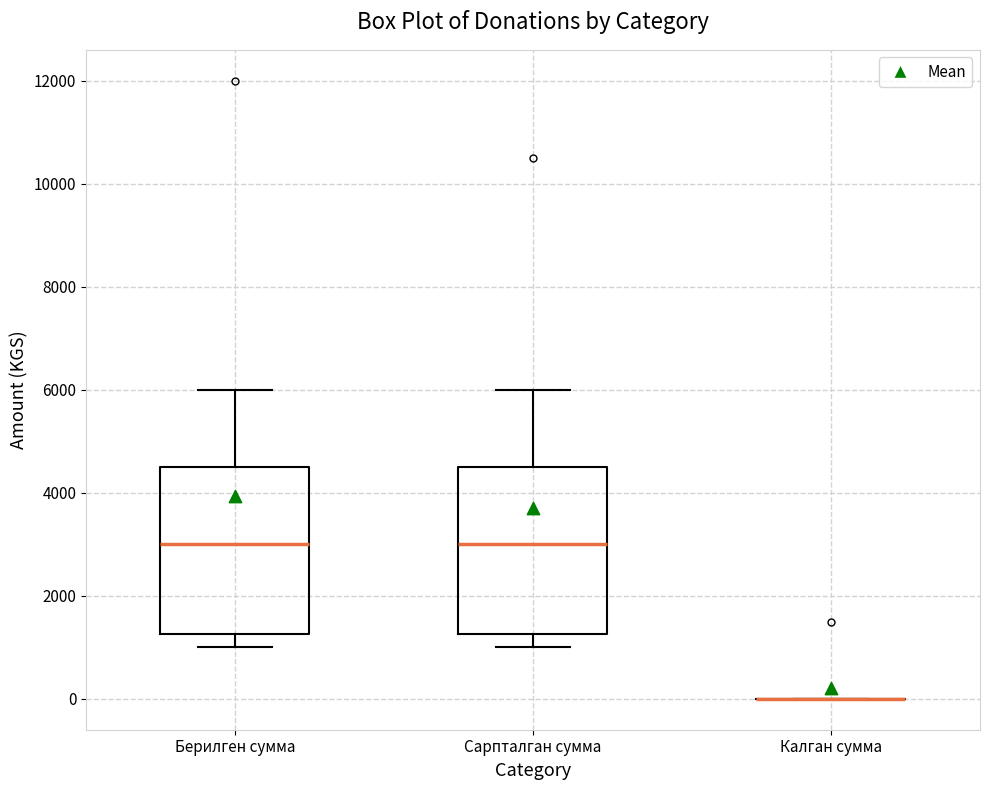

Reading left to right, read every box against the y-axis: the position of its median line, the range the box covers, and the ends of its whiskers. The values are not printed on the chart, so give them approximately, as read against the axis.

Берилген сумма: median 3000, box 1200 to 4600, whiskers 1000 to 6000
Сарпталган сумма: median 3000, box 1200 to 4600, whiskers 1000 to 6000
Калган сумма: box collapsed to a line at 0, whiskers 0 to 0